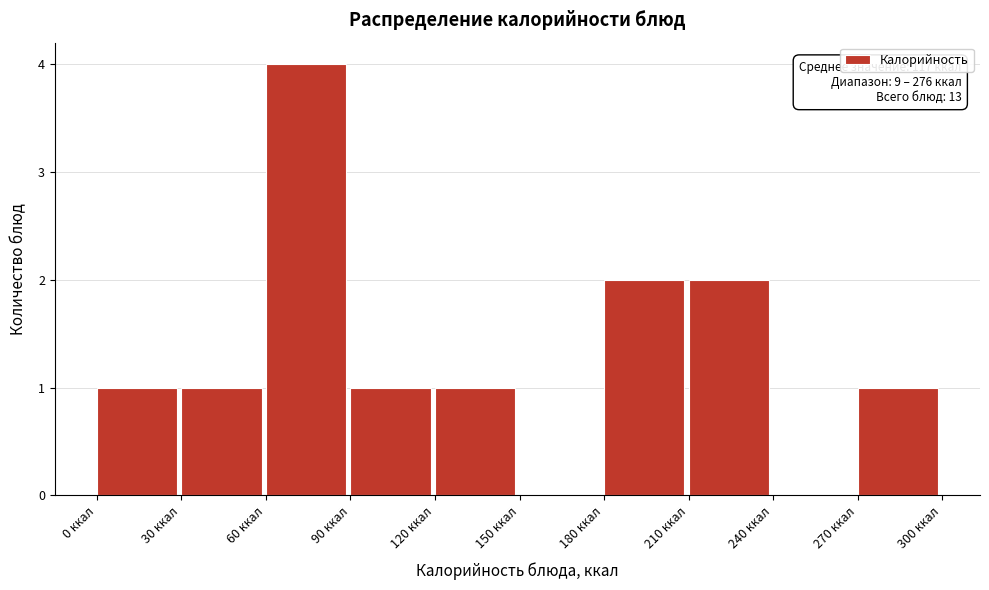

Which range on the x-axis has the tallest bar?

60 to 90